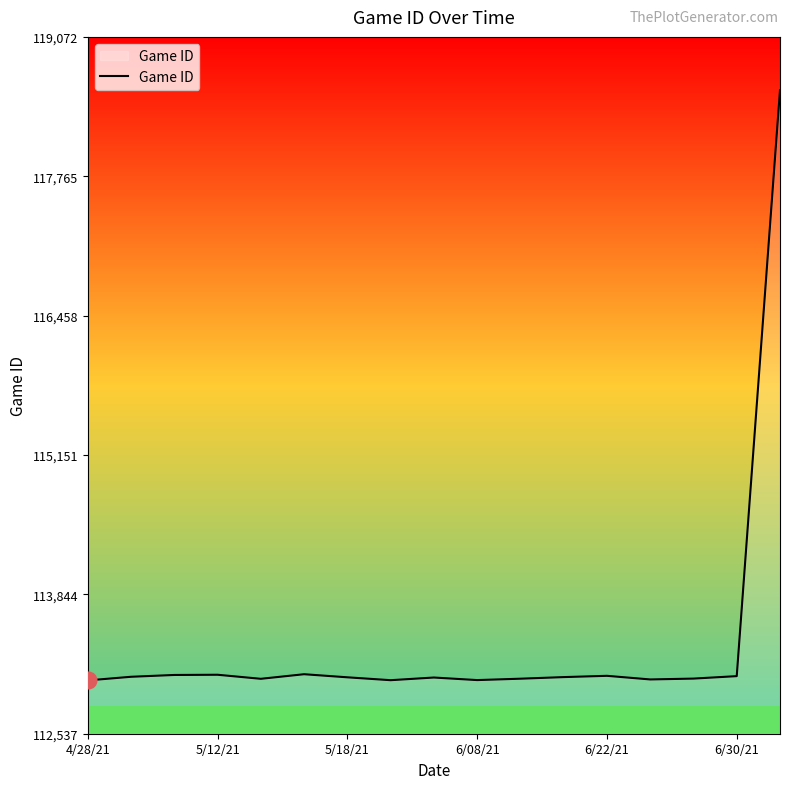

What is the difference between the maximum and minimum values?

5535